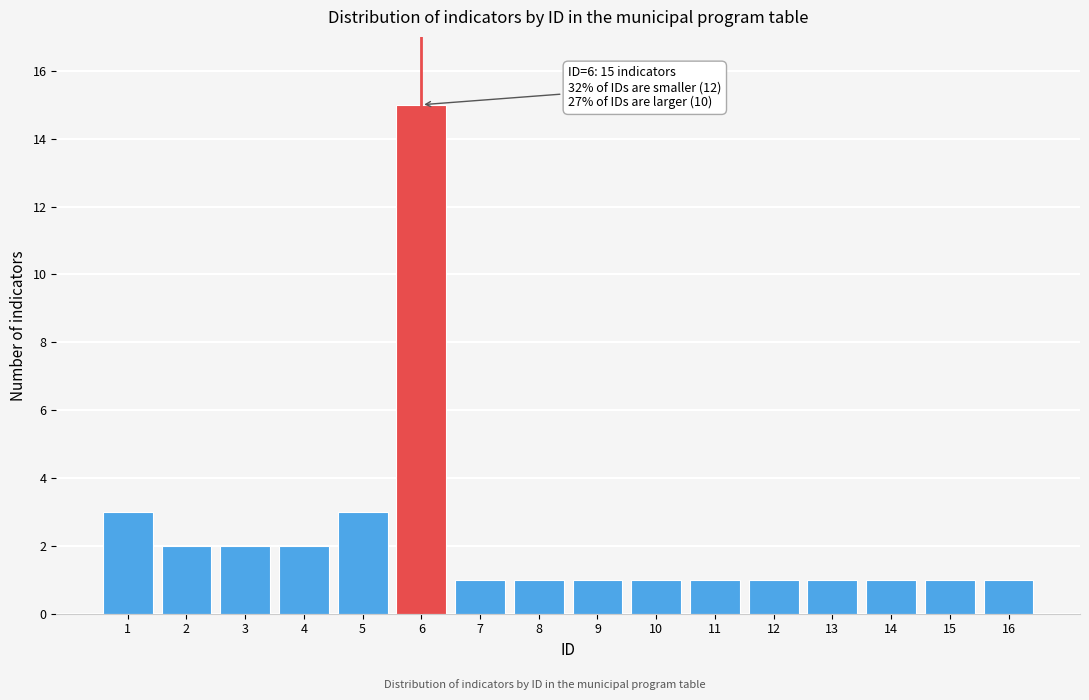

Over which range of the x-axis is the bar tallest?

5.5 to 6.5